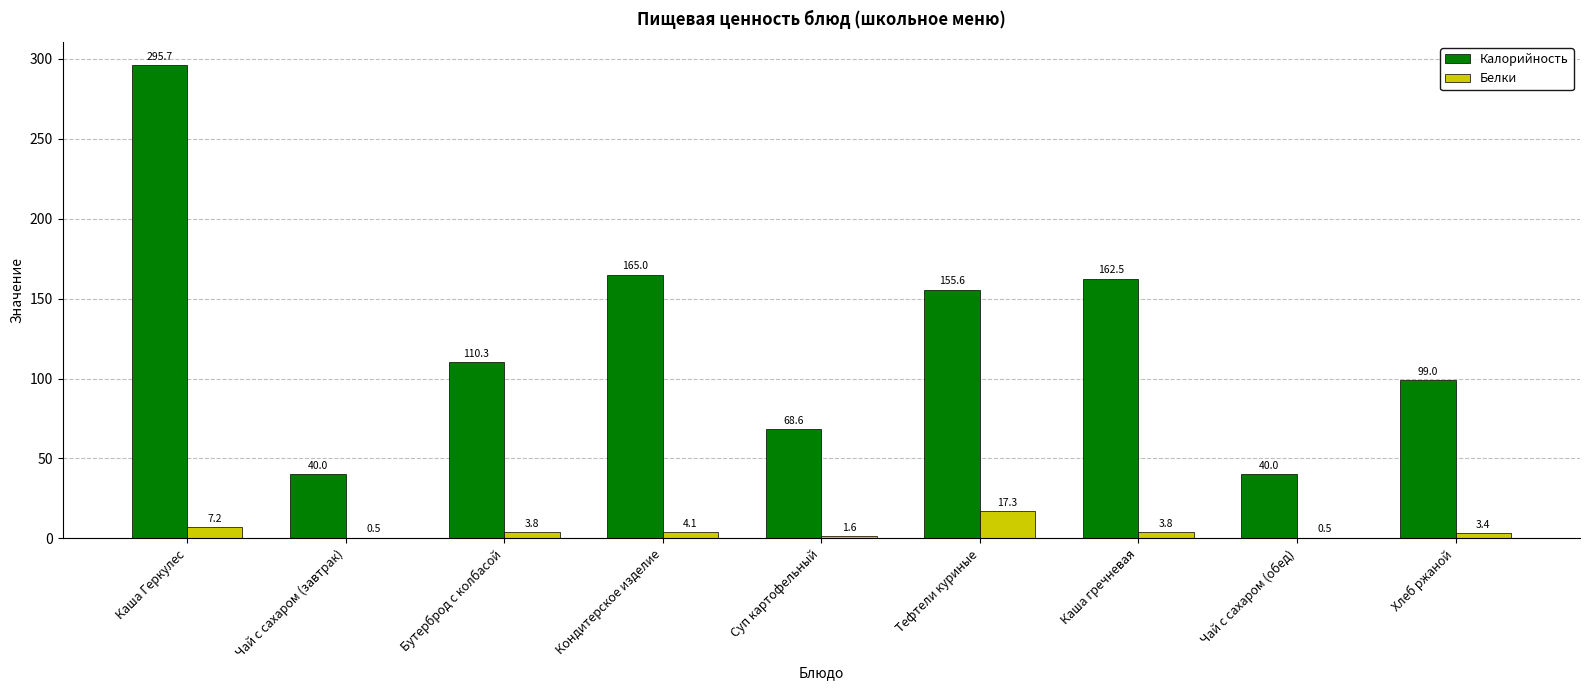

Is the value of Белки at Тефтели куриные greater than the value of Калорийность at Каша гречневая?

No